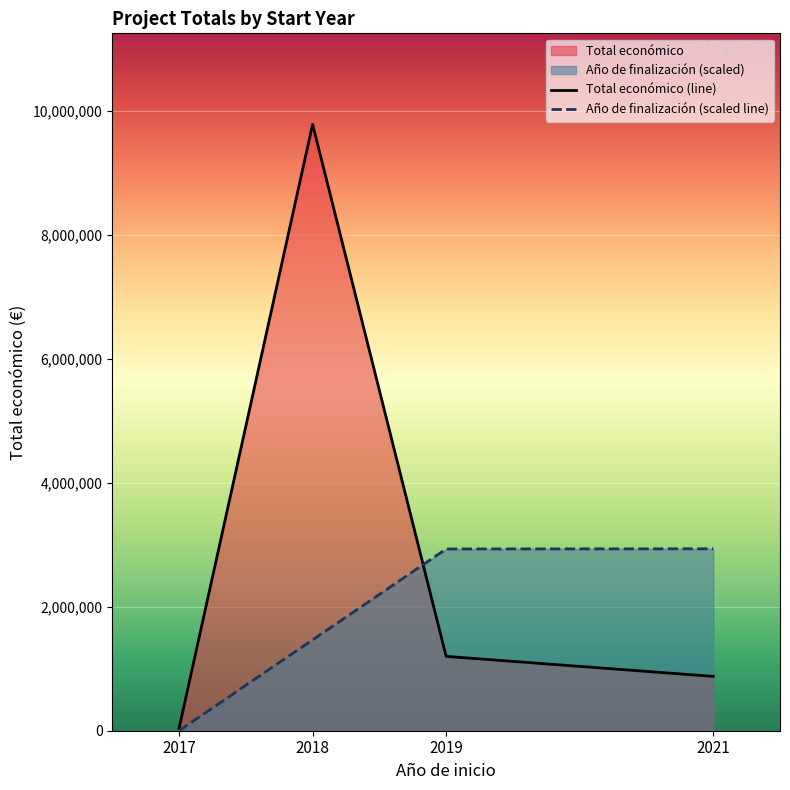

After their last crossing, which series has the higher values: Total económico (line) or Año de finalización (scaled line)?

Año de finalización (scaled line)